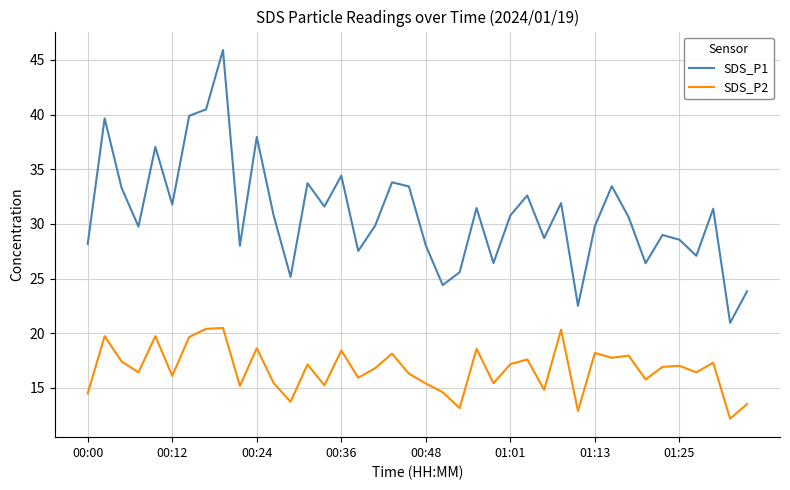

True or false: SDS_P1 and SDS_P2 intersect in this chart.

False